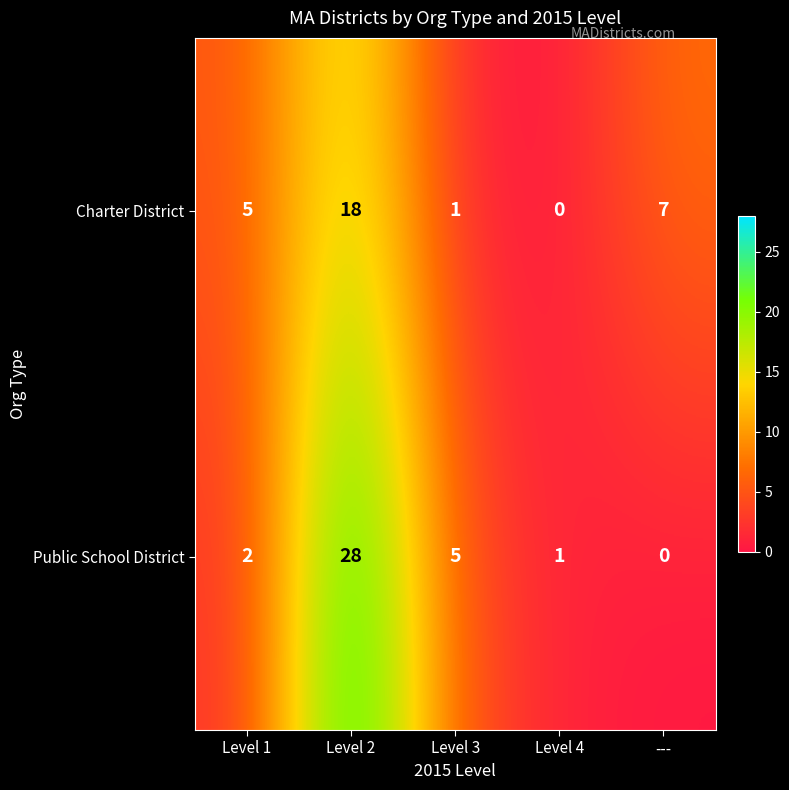

List the series in order of their peak value, lowest first.

Charter District, Public School District